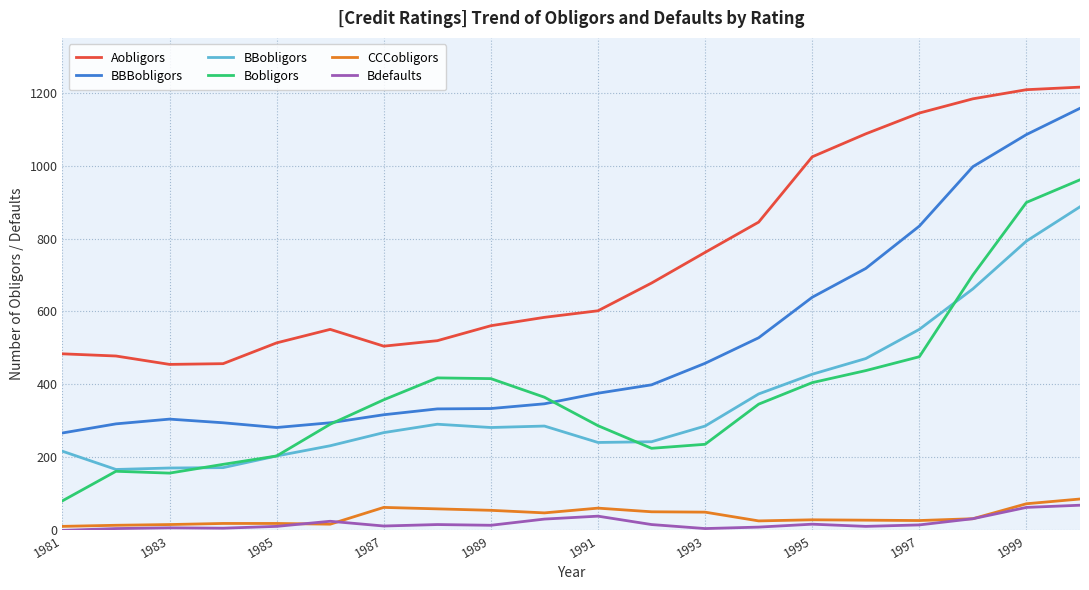

Which series has the largest range (max minus min)?

BBBobligors